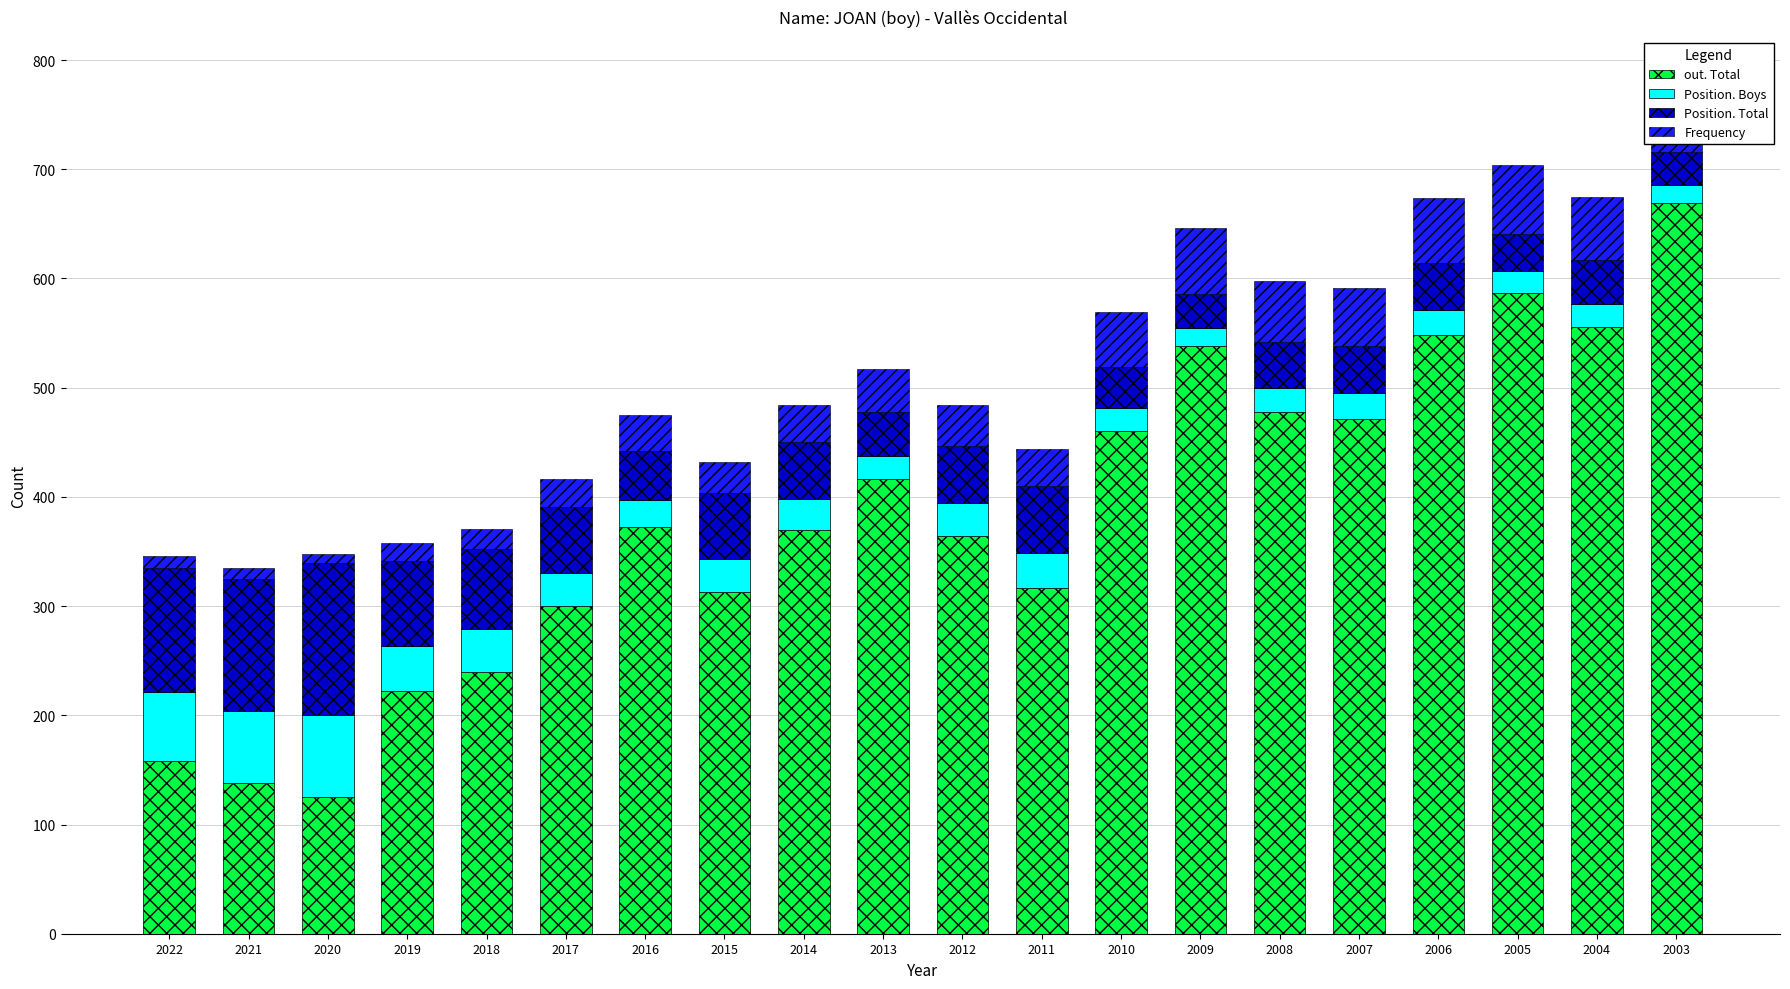

Rank the series at 2009 from highest to lowest value.

out. Total, Frequency, Position. Total, Position. Boys